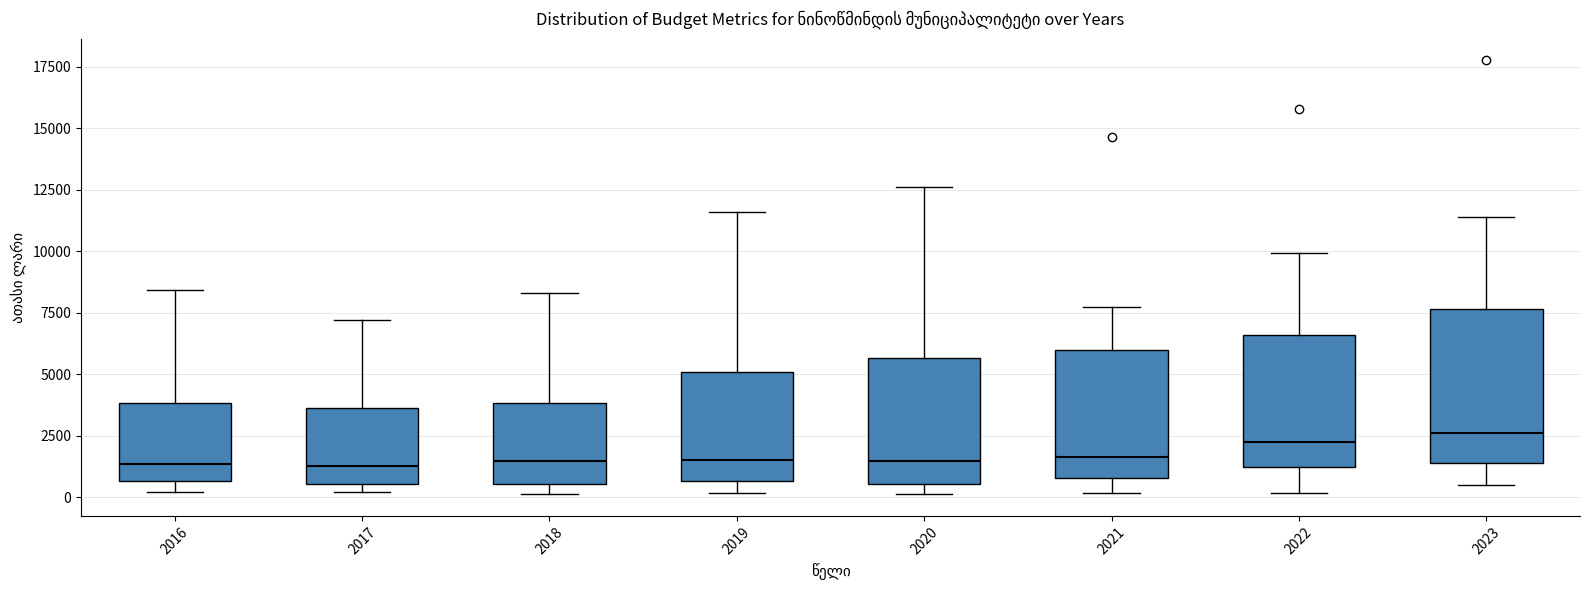

Reading left to right, transcribe this box plot: for each box, give where its median line is, the range the box spans, and where its two whiskers end, as read against the y-axis. The values are not printed on the chart, so give them approximately, as read against the axis.

2016: median 1500, box 500 to 4000, whiskers 0 to 8500
2017: median 1500, box 500 to 3500, whiskers 0 to 7000
2018: median 1500, box 500 to 4000, whiskers 0 to 8500
2019: median 1500, box 500 to 5000, whiskers 0 to 11500
2020: median 1500, box 500 to 5500, whiskers 0 to 12500
2021: median 1500, box 1000 to 6000, whiskers 0 to 7500
2022: median 2000, box 1000 to 6500, whiskers 0 to 10000
2023: median 2500, box 1500 to 7500, whiskers 500 to 11500